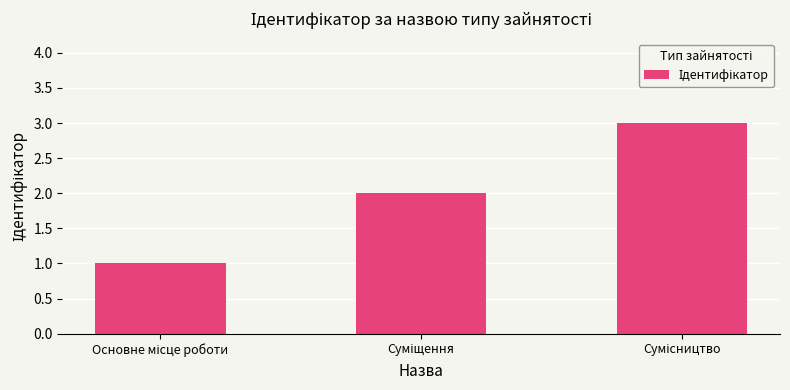

Are the bars horizontal?

No